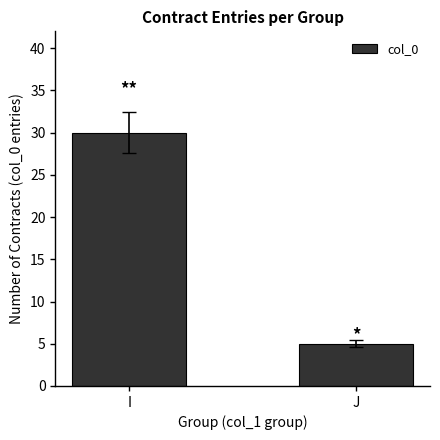

What is the average value?

18